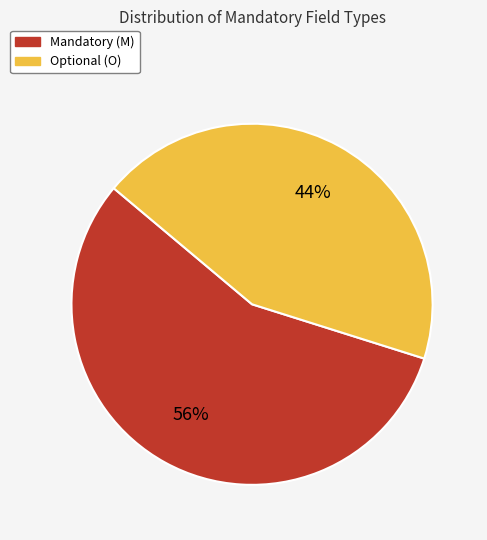

To the nearest percent, what is the average slice percentage?

50%